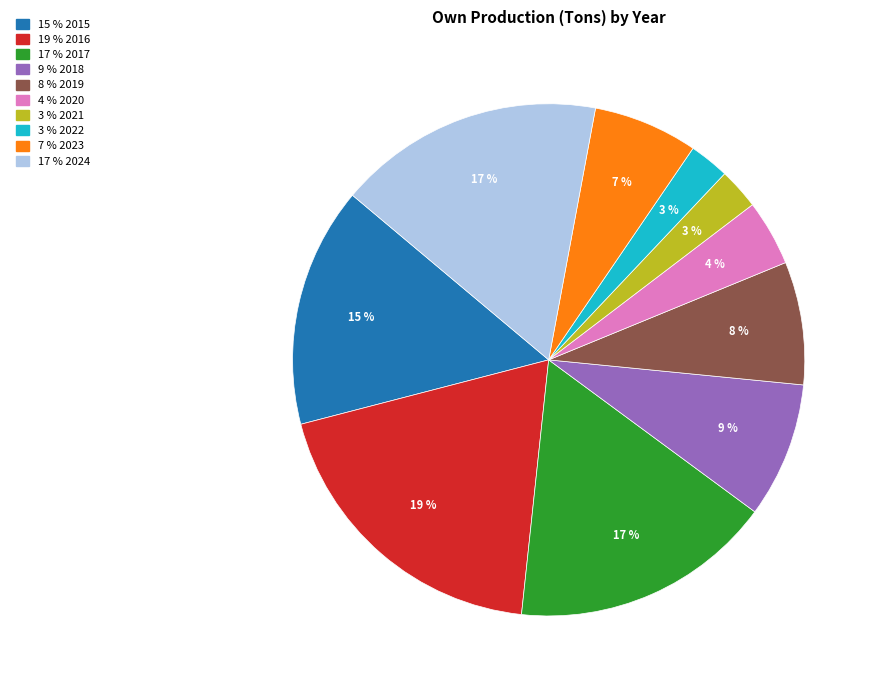

How many segments does this pie chart have?

10